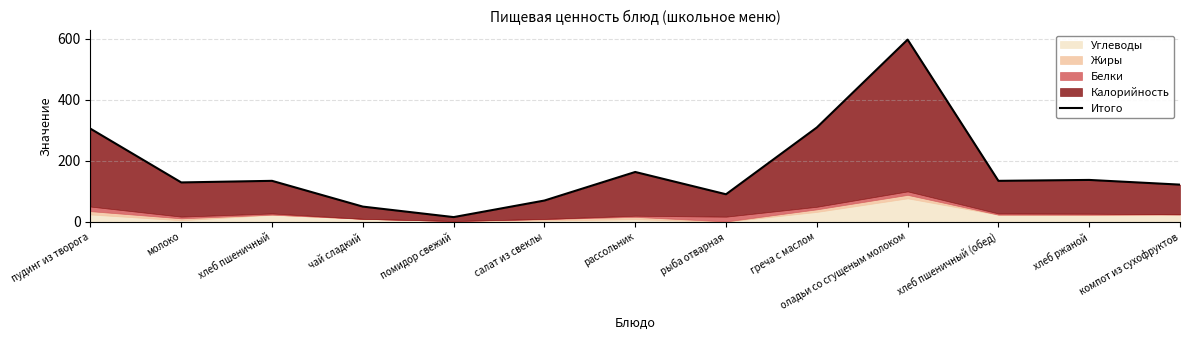

How many data points are above 134?

7